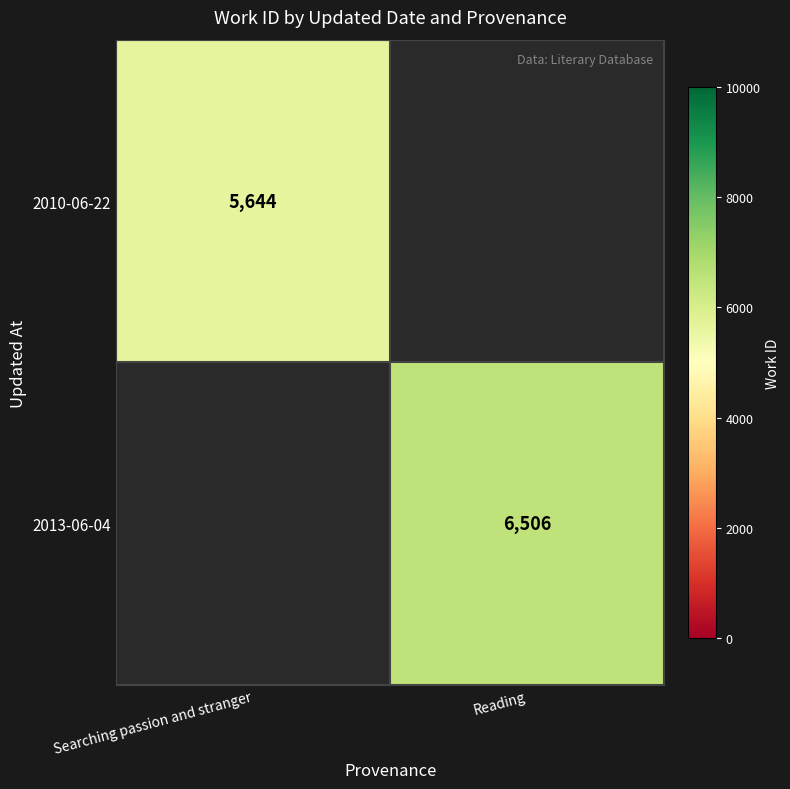

The value of 2010-06-22 at Searching passion and stranger is 8151. True or false?

False